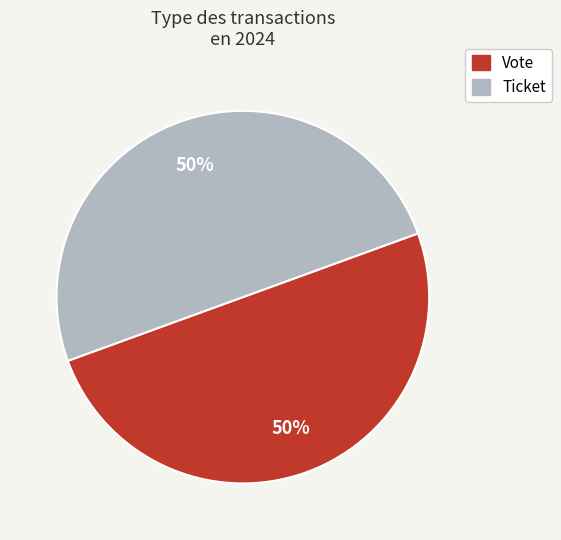

Is it true that Vote is 92% of the pie?

False